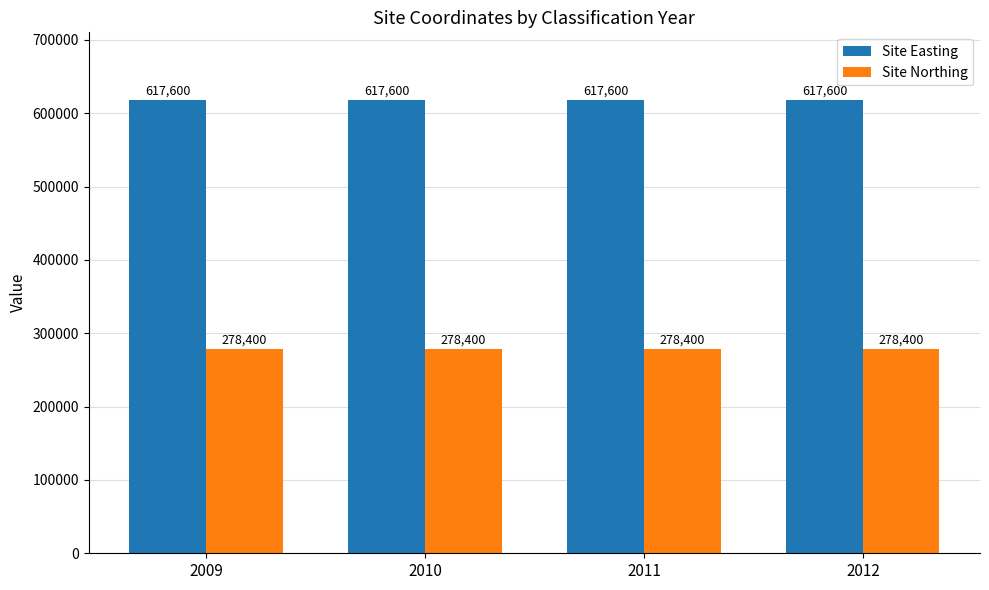

What is the greatest value displayed?

617600